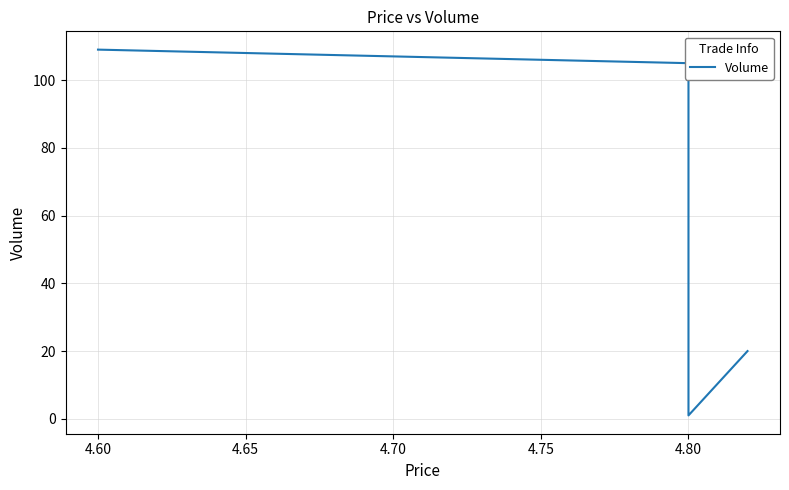

How many data points does each series have?

4